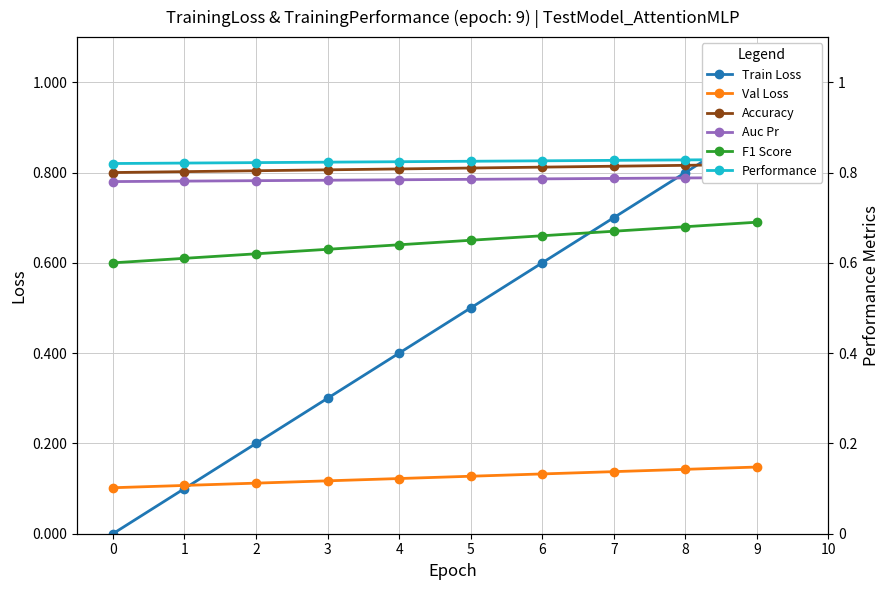

Reading right to left, what are all the values shown in this chart?

Train Loss: 9=0.9	8=0.8	7=0.7	6=0.6	5=0.5	4=0.4	3=0.3	2=0.2	1=0.1	0=0.0
Val Loss: 9=0.1	8=0.1	7=0.1	6=0.1	5=0.1	4=0.1	3=0.1	2=0.1	1=0.1	0=0.1
Accuracy: 9=0.8	8=0.8	7=0.8	6=0.8	5=0.8	4=0.8	3=0.8	2=0.8	1=0.8	0=0.8
Auc Pr: 9=0.8	8=0.8	7=0.8	6=0.8	5=0.8	4=0.8	3=0.8	2=0.8	1=0.8	0=0.8
F1 Score: 9=0.7	8=0.7	7=0.7	6=0.7	5=0.7	4=0.6	3=0.6	2=0.6	1=0.6	0=0.6
Performance: 9=0.8	8=0.8	7=0.8	6=0.8	5=0.8	4=0.8	3=0.8	2=0.8	1=0.8	0=0.8